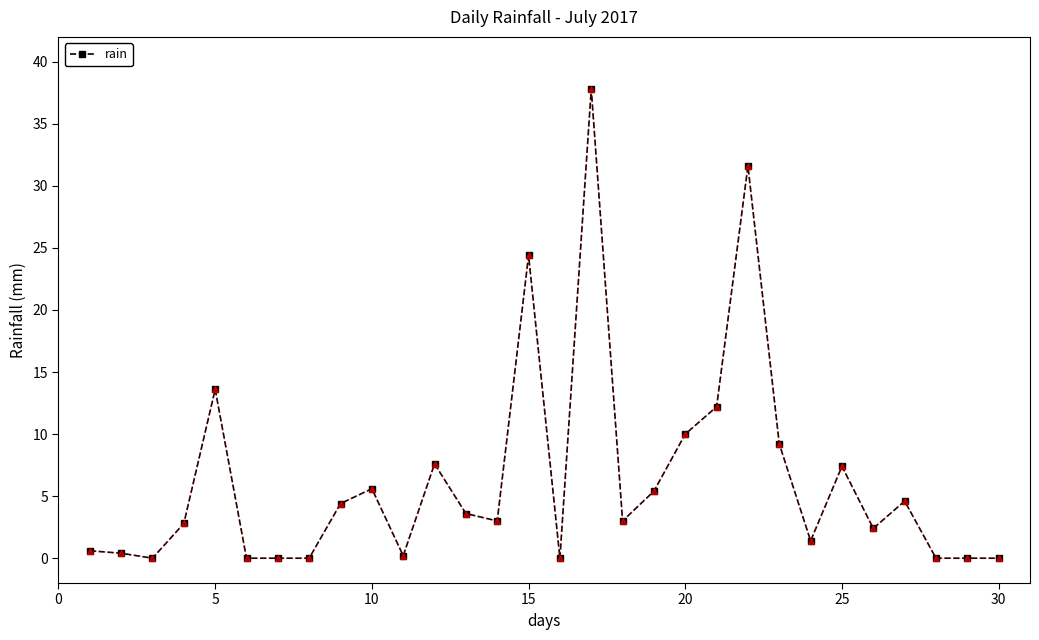

What is the sum of all values?

191.2